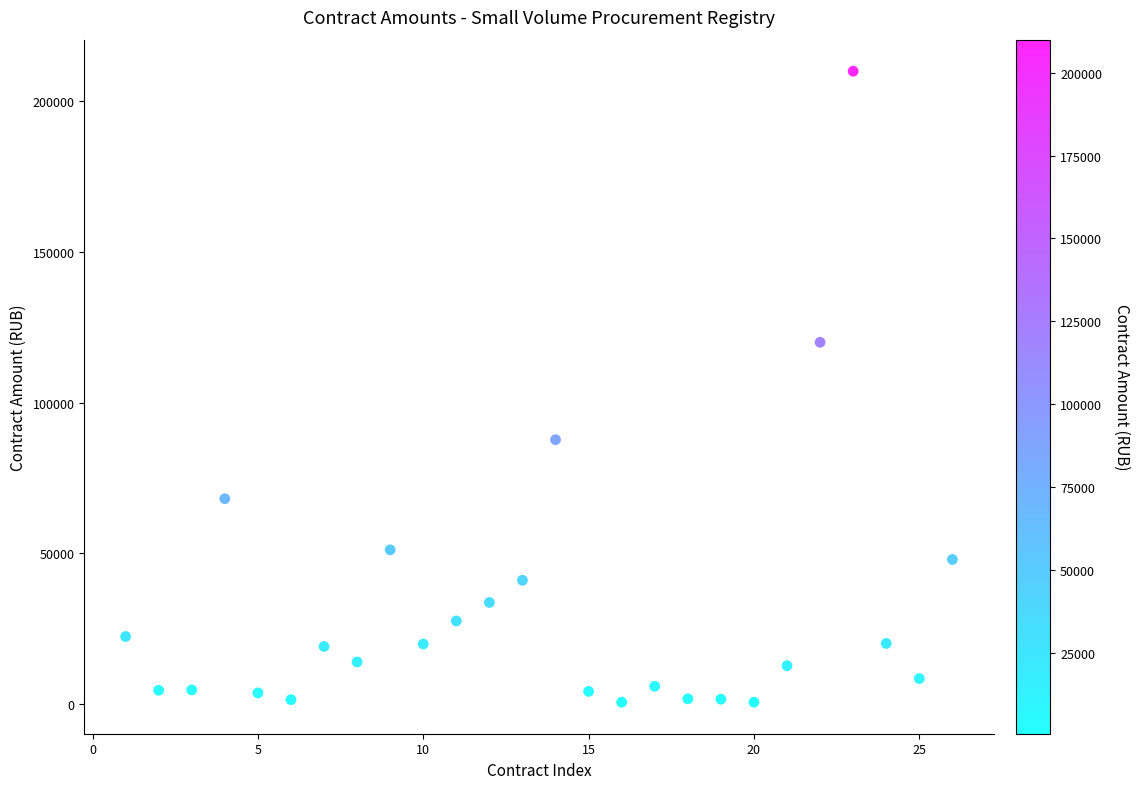

What is the range of X values (max minus min)?

25.0